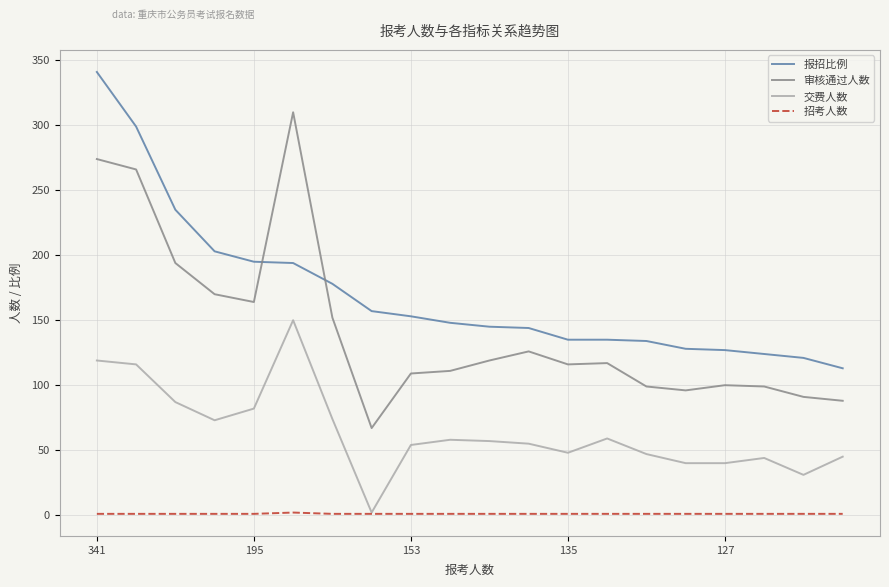

Rank the series by their maximum value, from highest to lowest.

报招比例, 审核通过人数, 交费人数, 招考人数